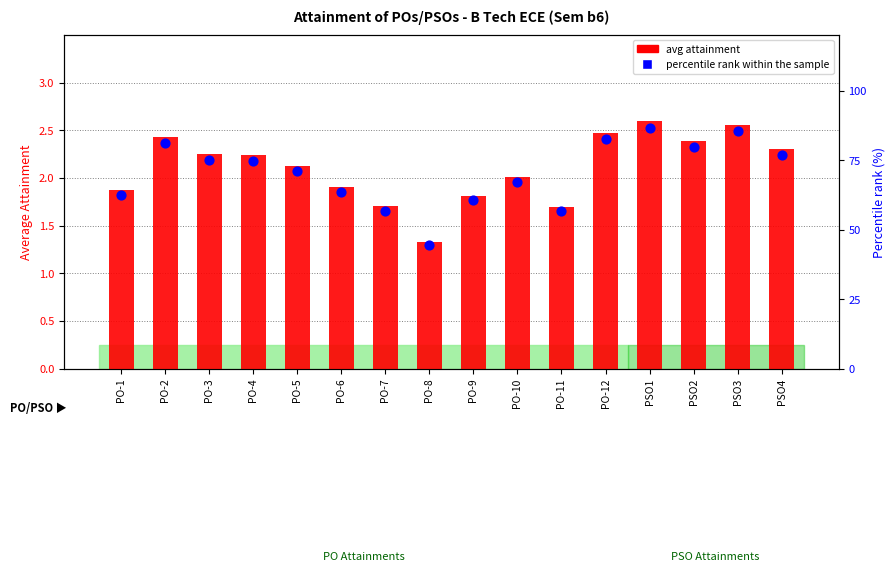

Which series has the largest total across all categories?

percentile rank within the sample